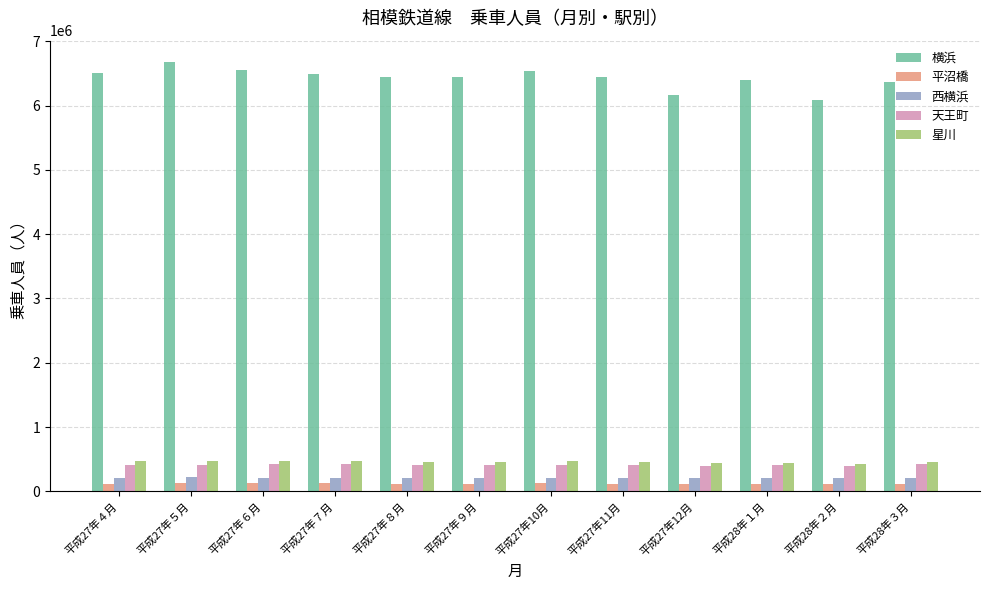

At which label does 横浜 reach its peak?

平成27年５月